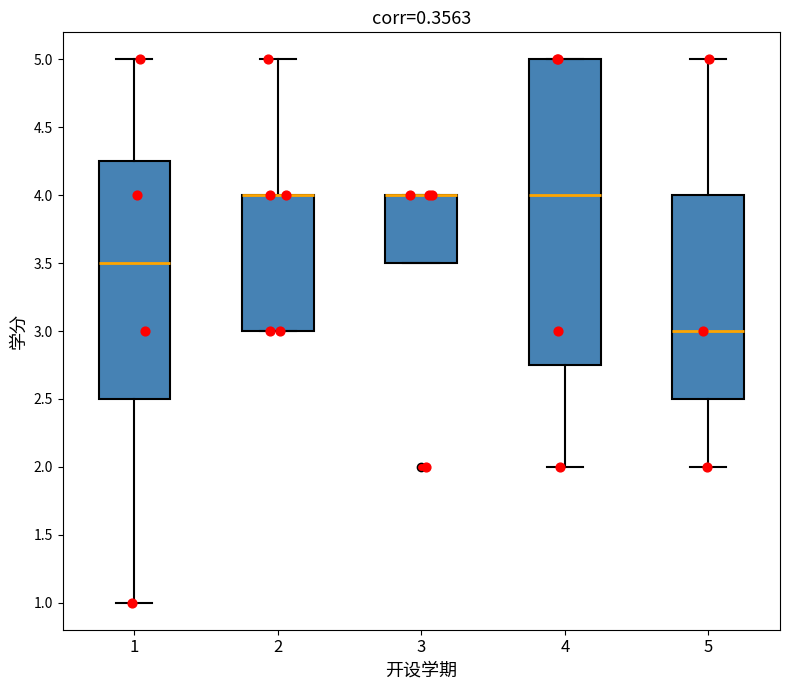

Where is the lower edge of the box at x = 3 on the y-axis? The values are not printed on the chart, so give them approximately, as read against the axis.

3.50